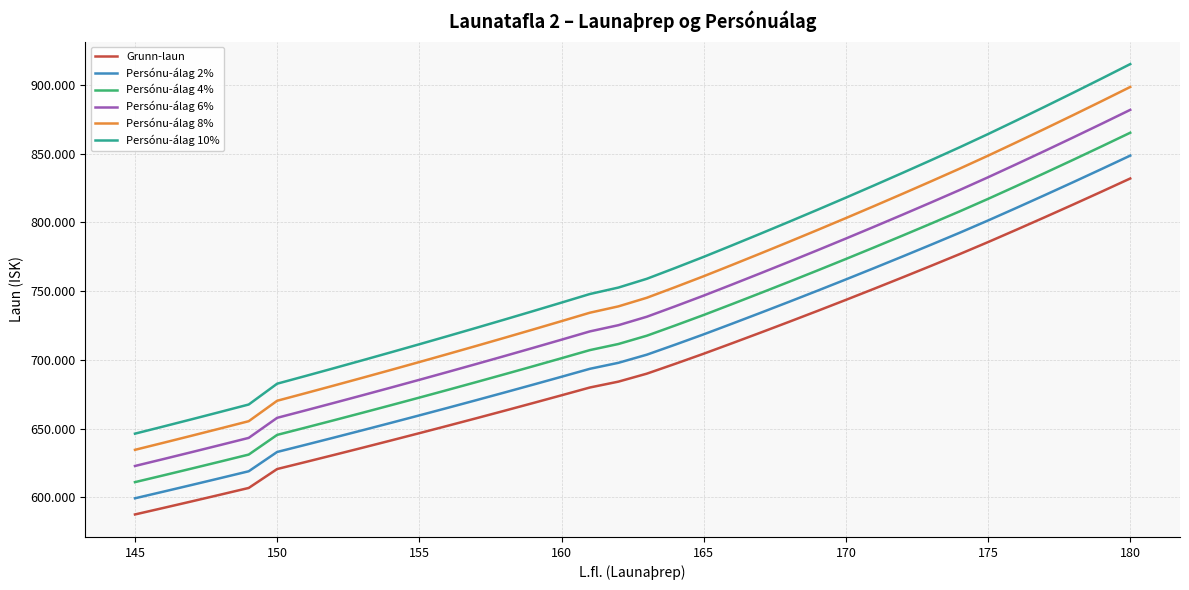

What are all the series names shown in the legend?

Grunn-laun, Persónu-álag 2%, Persónu-álag 4%, Persónu-álag 6%, Persónu-álag 8%, Persónu-álag 10%